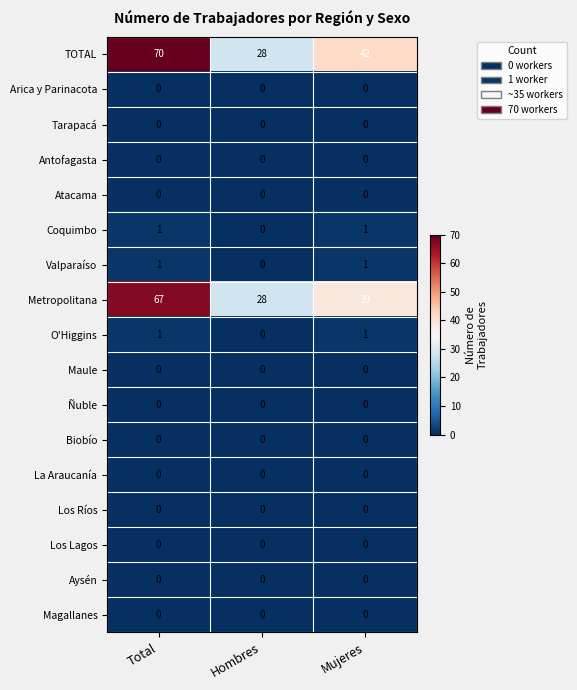

Is it true that Los Lagos equals 0 at Hombres?

True